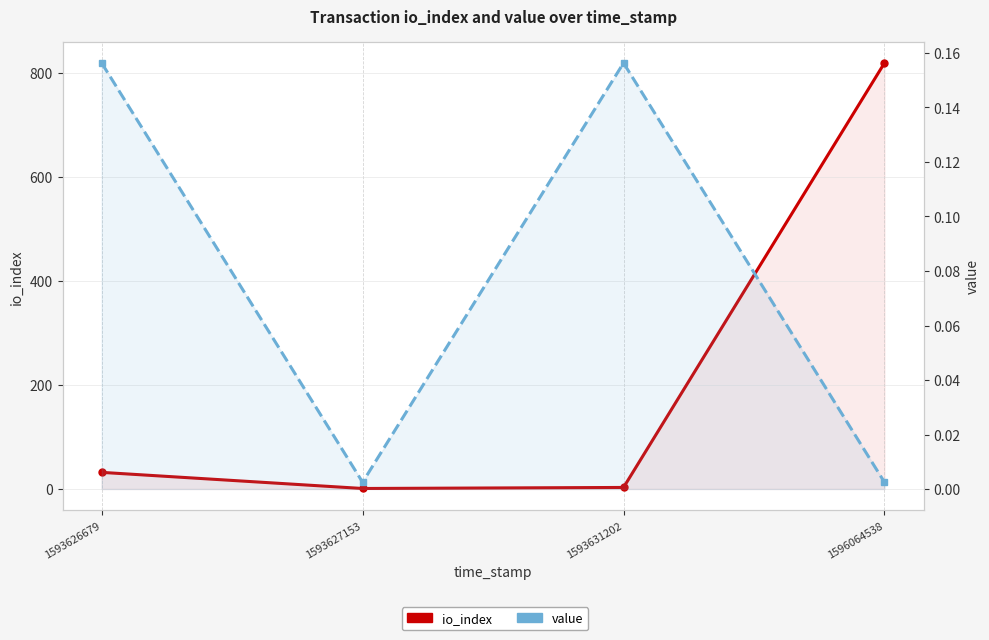

Which category has the highest value in the io_index series?

1596064538